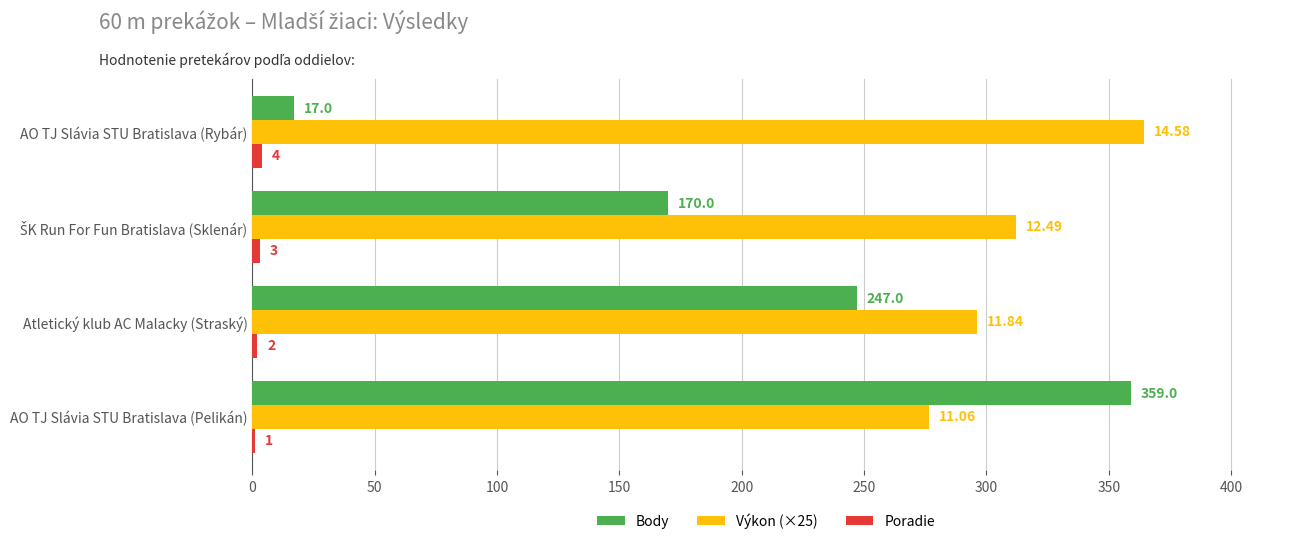

Which series has the largest total across all categories?

Výkon (×25)